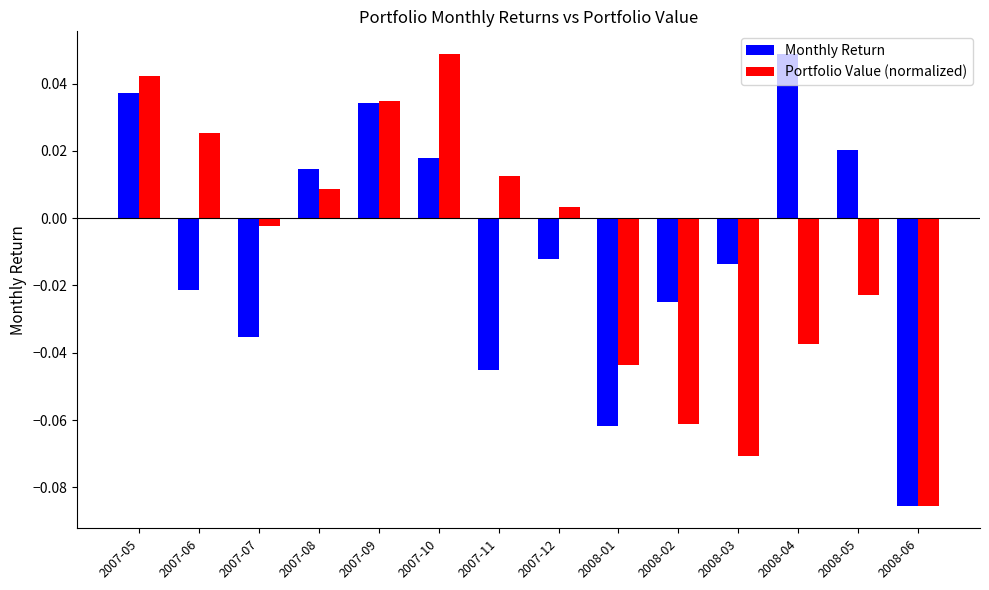

What is the difference between the maximum and minimum values in the Monthly Return series?

0.1